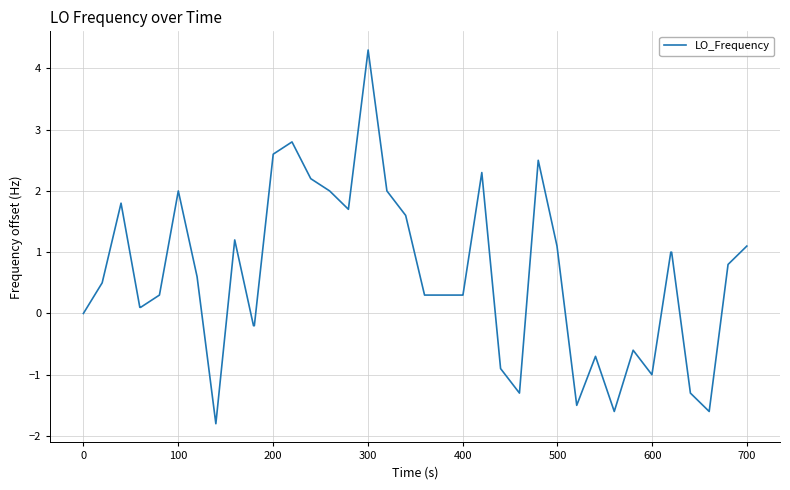

What is the sum of all values?

24.1